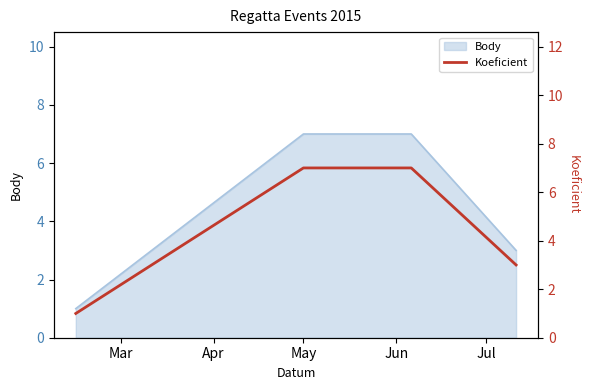

What is the value of the 4th point from the left?

3